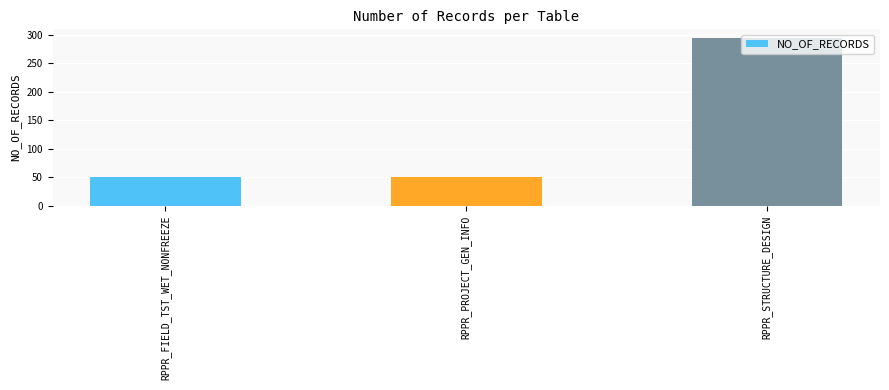

What position from the right is RPPR_STRUCTURE_DESIGN?

1